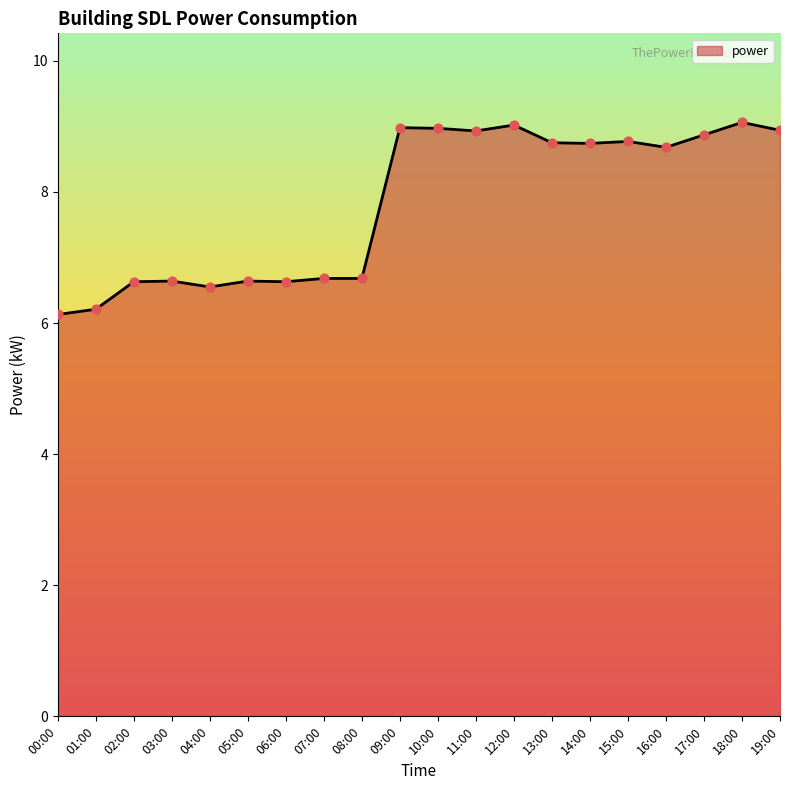

Between 19:00 and 01:00, which is larger?

19:00